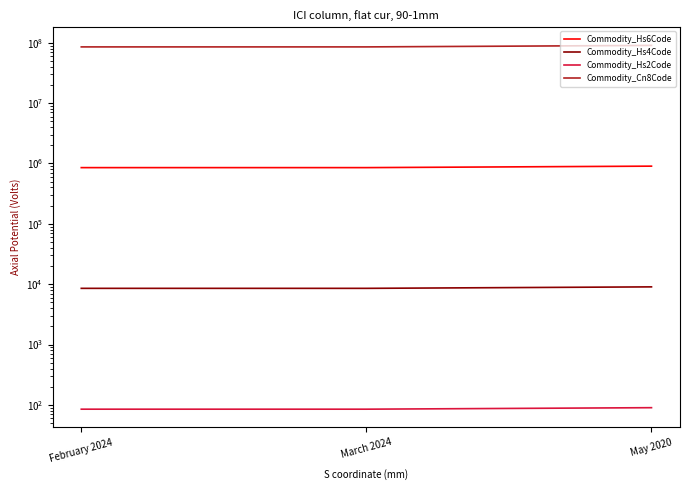

How many lines are shown in the chart?

4